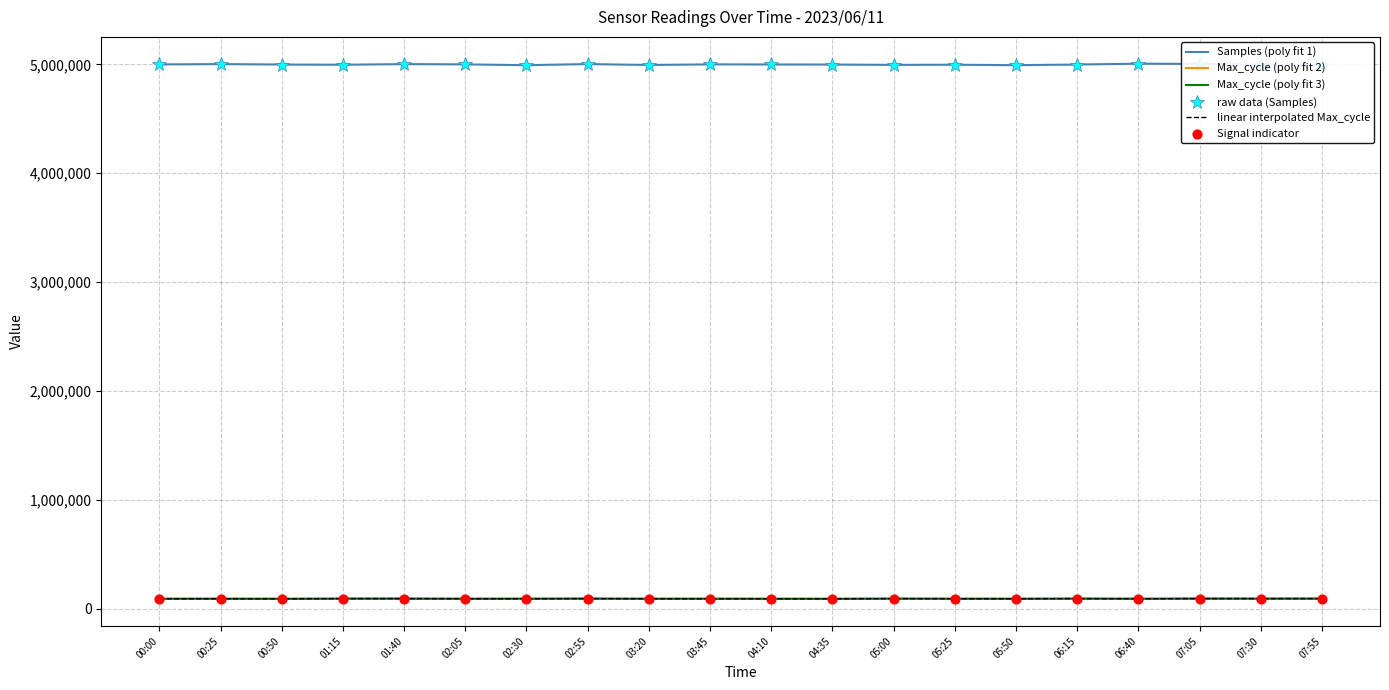

At how many categories does at least one series exceed 2688237?

20